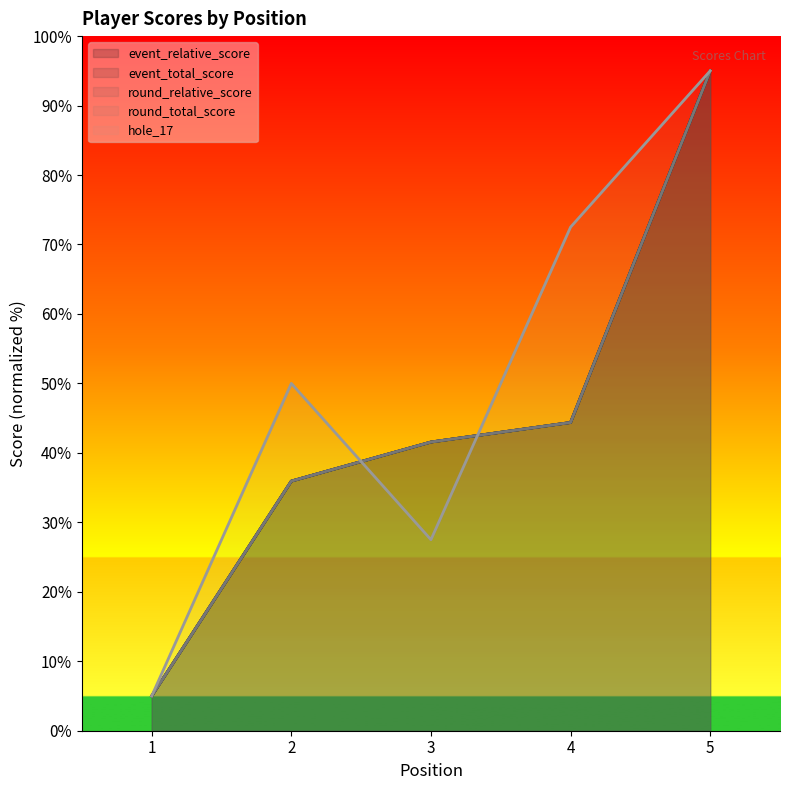

The value of event_total_score at 5 is 95.0. True or false?

True